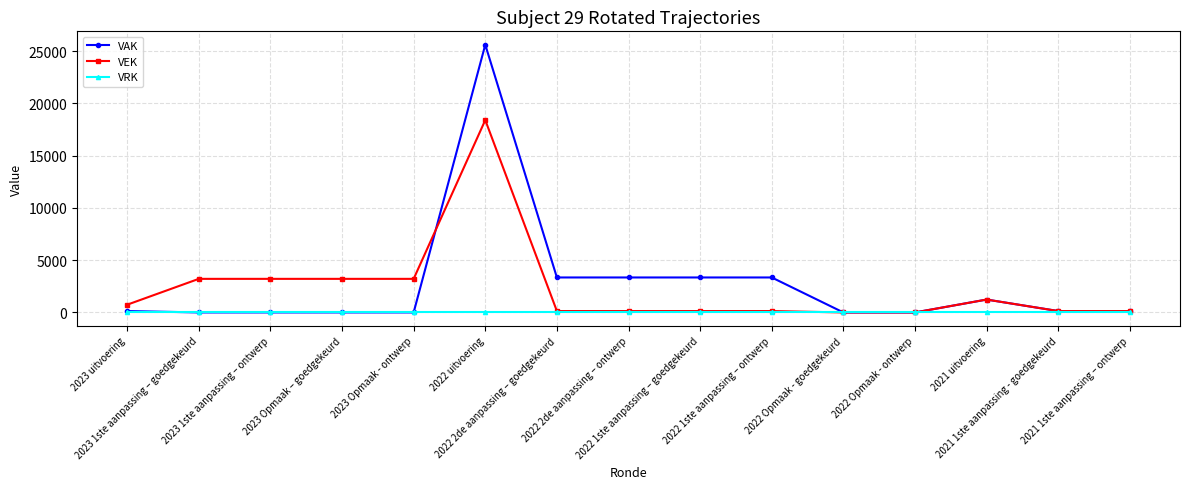

True or false: VAK has more than 1 interior local peaks.

True